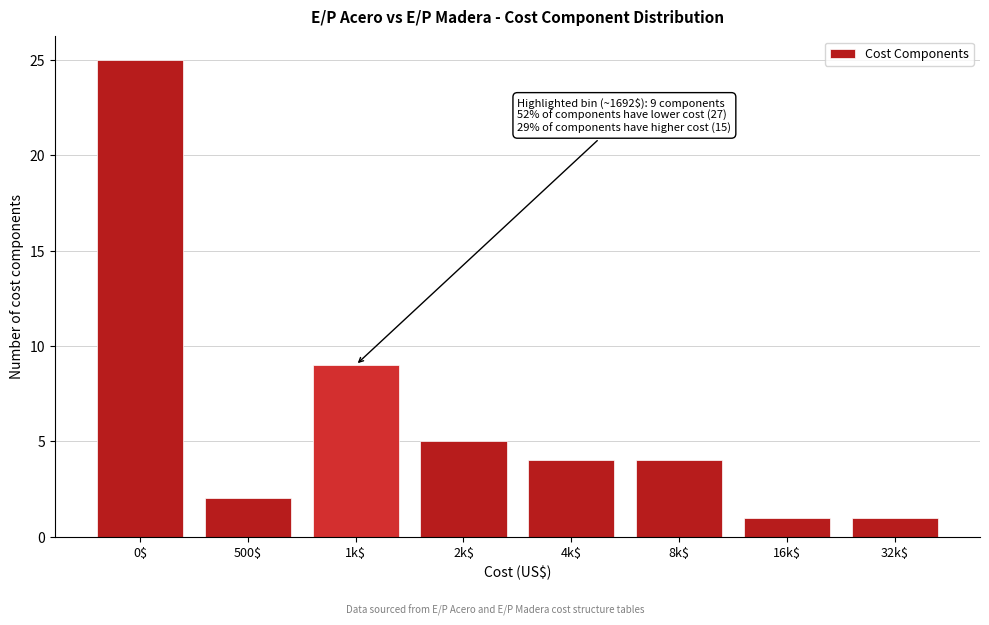

Reading left to right, transcribe all the data shown in this chart.

25	2	9	5	4	4	1	1